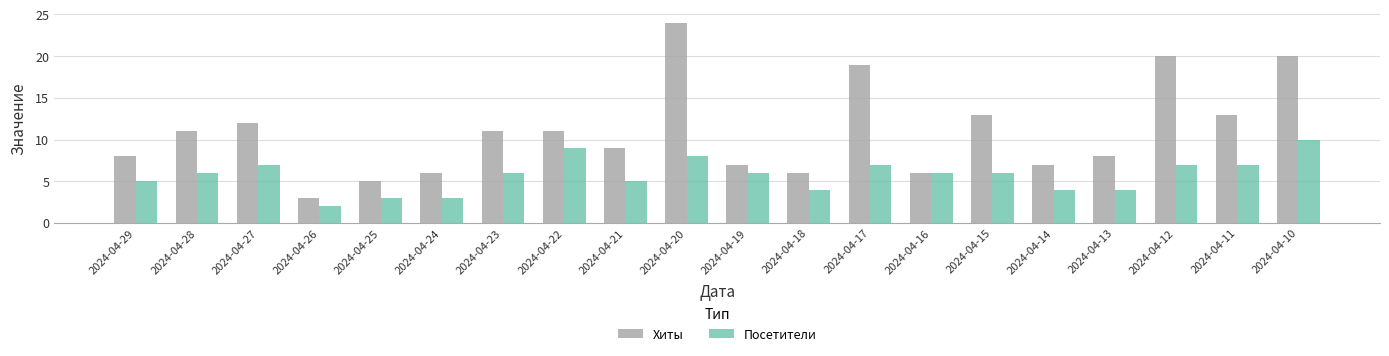

What are all the series names shown in the legend?

Хиты, Посетители